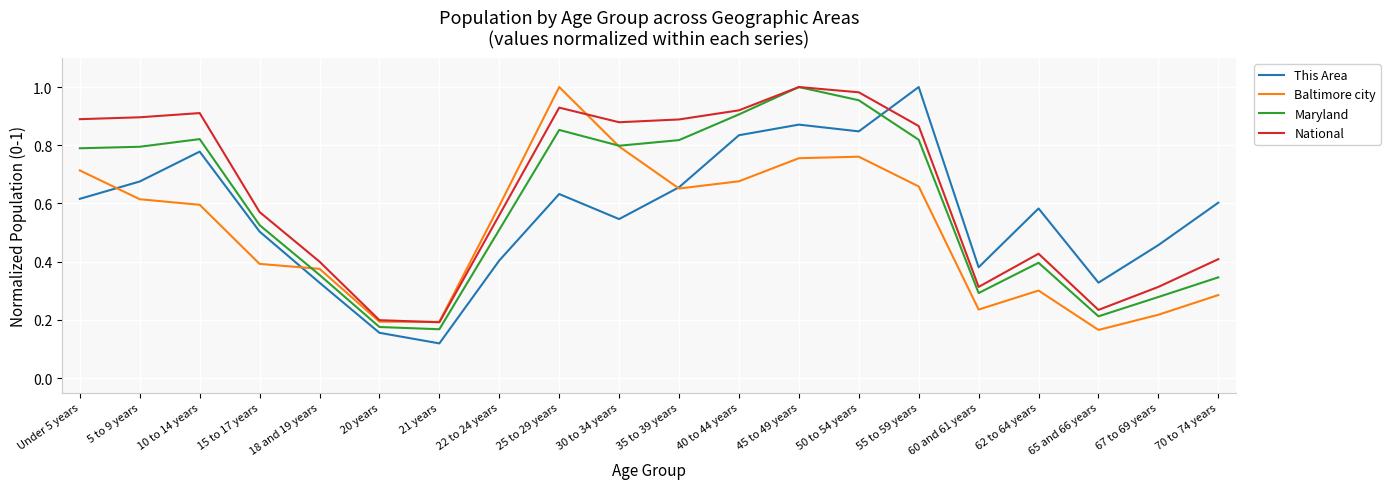

Between which two adjacent categories do This Area and National first intersect?

50 to 54 years and 55 to 59 years